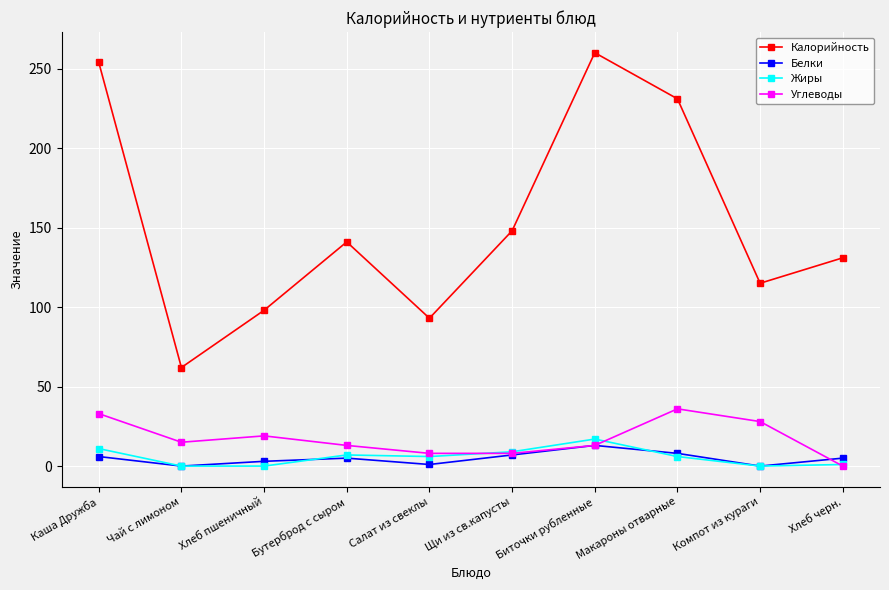

What is the sum of the Углеводы values at Каша Дружба and Чай с лимоном?

48